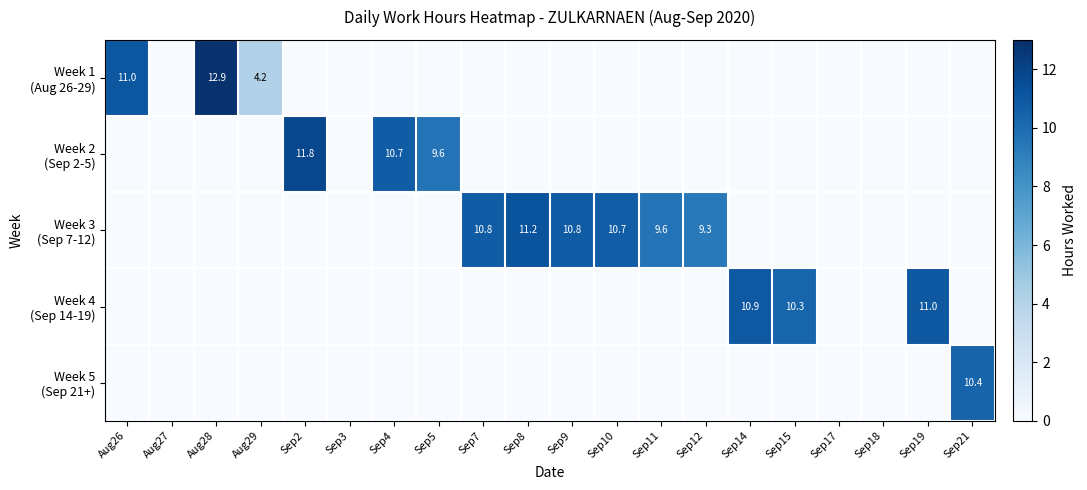

Rank the series by their maximum value, from highest to lowest.

Week 1 (Aug 26-29), Week 2 (Sep 2-5), Week 3 (Sep 7-12), Week 4 (Sep 14-19), Week 5 (Sep 21+)